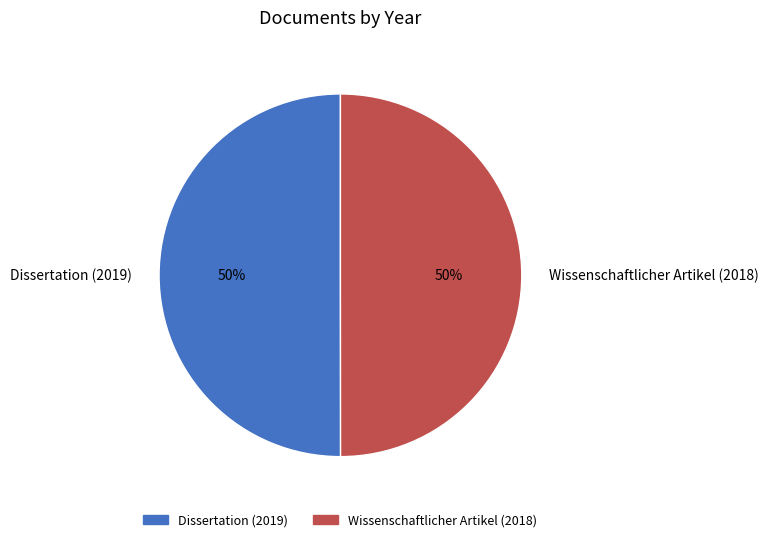

What is the ratio of the value at Dissertation (2019) to the value at Wissenschaftlicher Artikel (2018)?

1.0